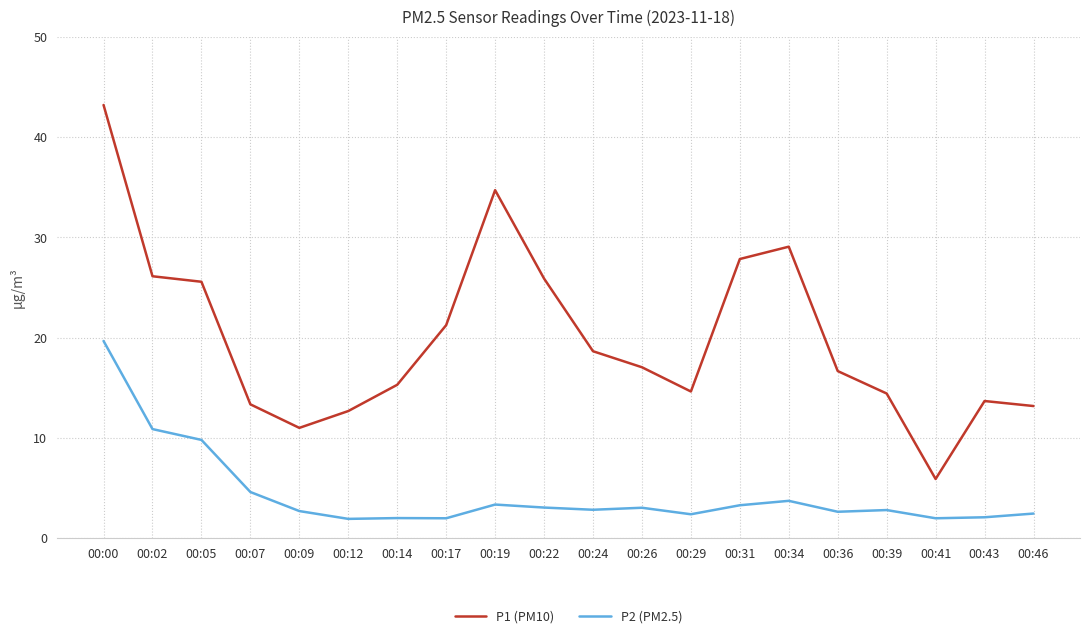

What are all the series names shown in the legend?

P1 (PM10), P2 (PM2.5)